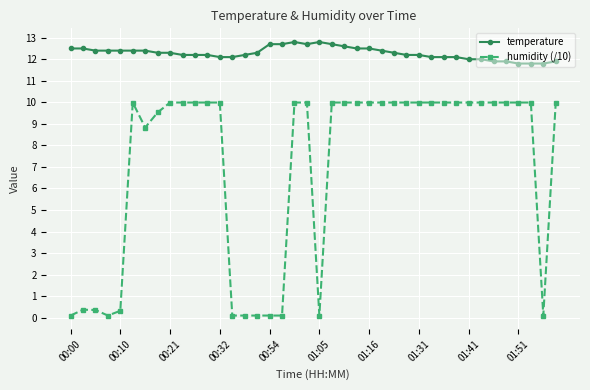

What is the average value of the humidity (/10) series?

7.0